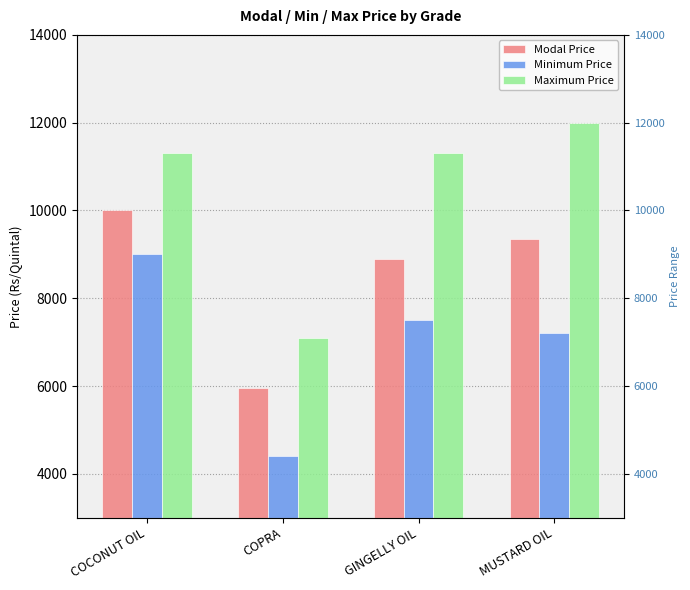

At which label does Maximum Price reach its minimum?

COPRA